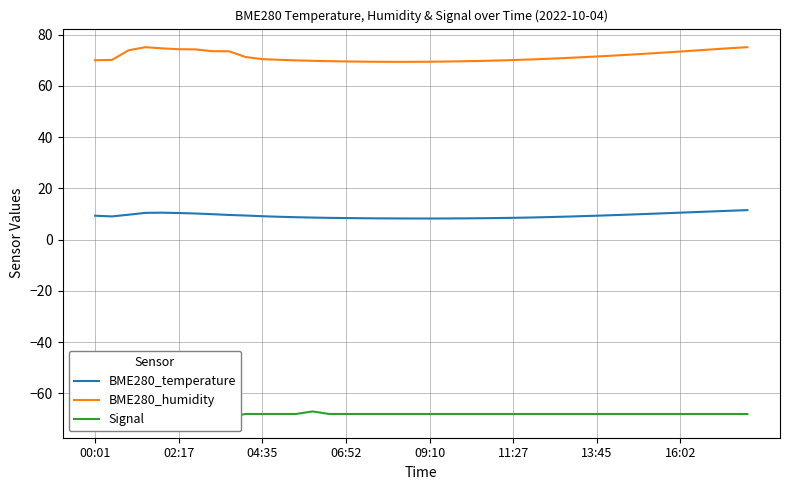

True or false: BME280_humidity and Signal intersect in this chart.

False